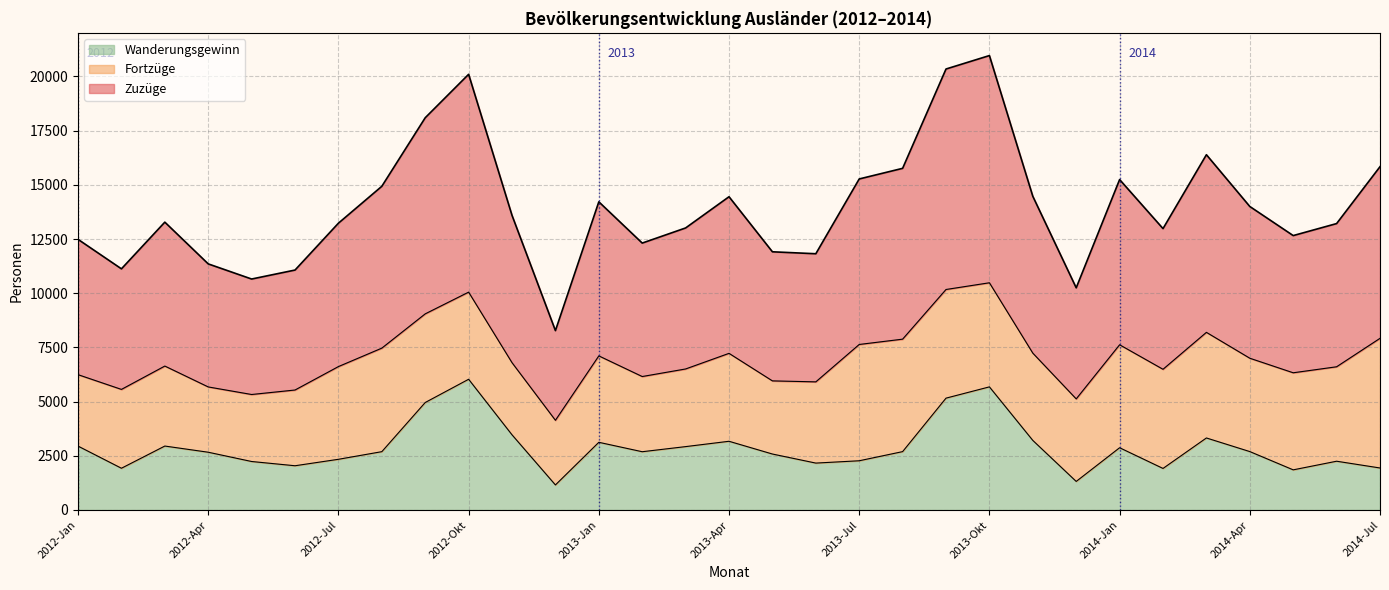

What is the label of the 11th point from the left?

2012-Nov